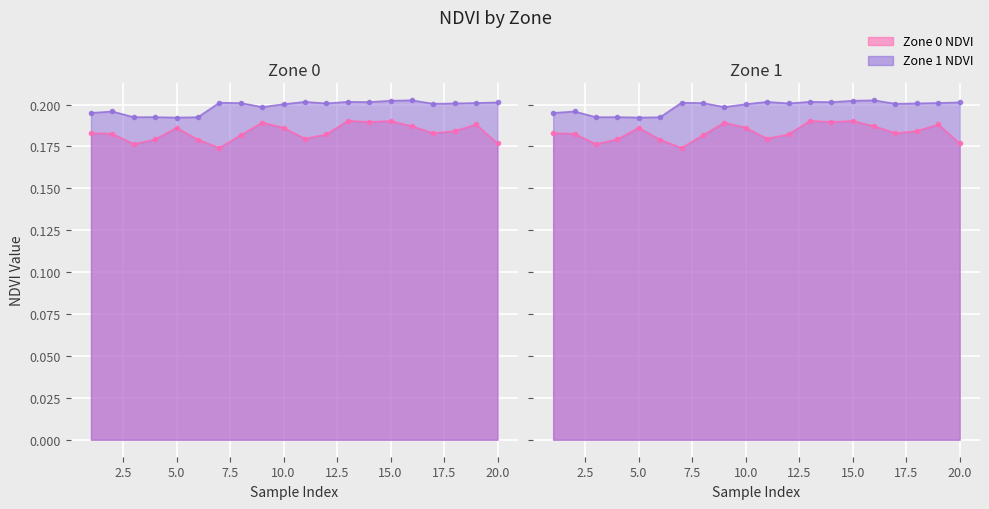

True or false: Zone 1 NDVI line and Zone 0 NDVI line cross at least once.

False